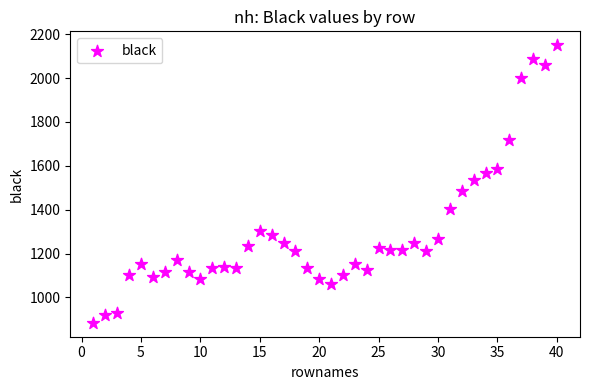

What is the range of X values (max minus min)?

39.0